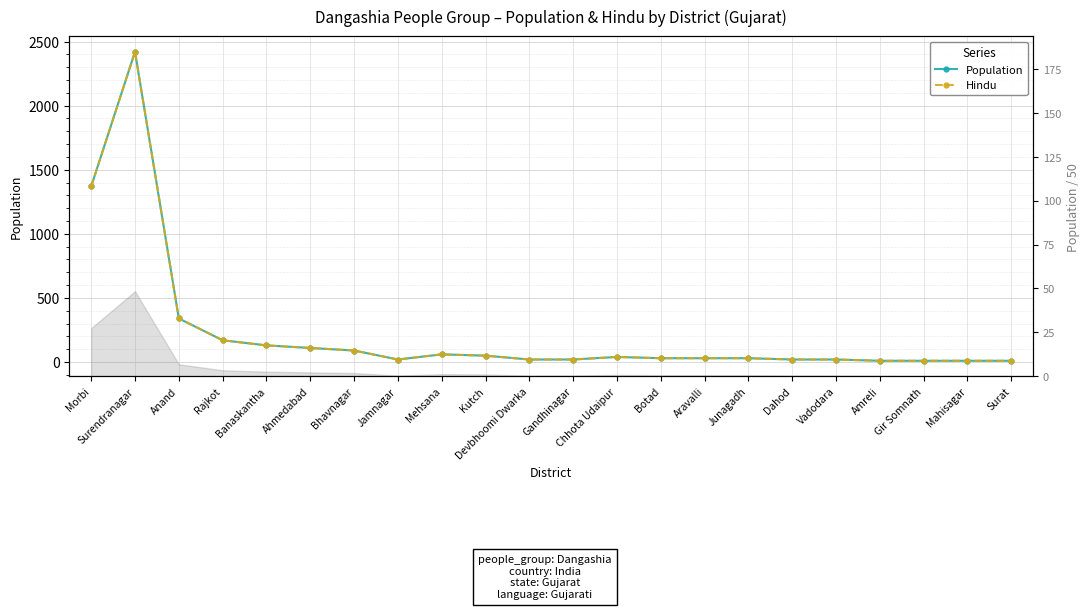

True or false: Hindu has more than 2 points higher than both neighbors.

True